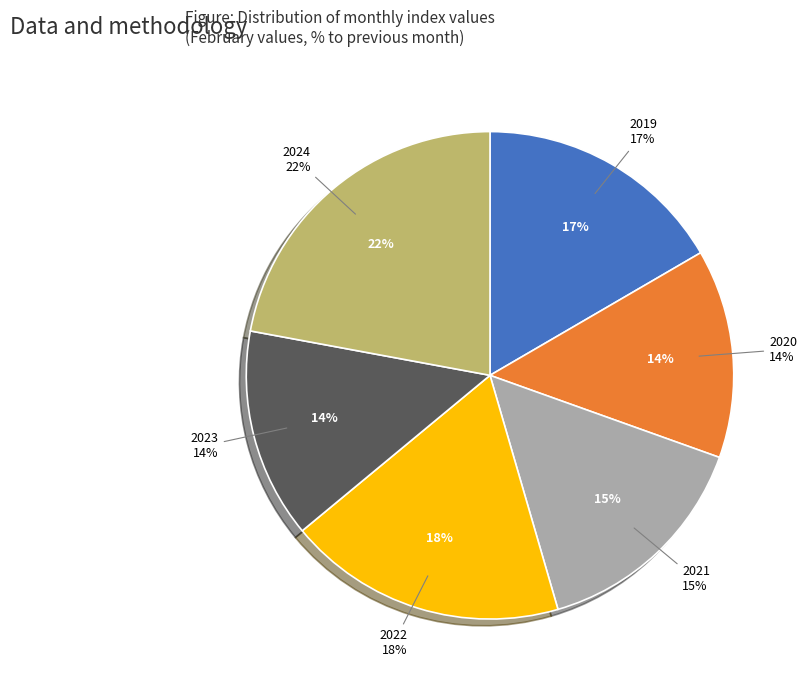

The 2024 slice represents 22% of the pie. True or false?

True